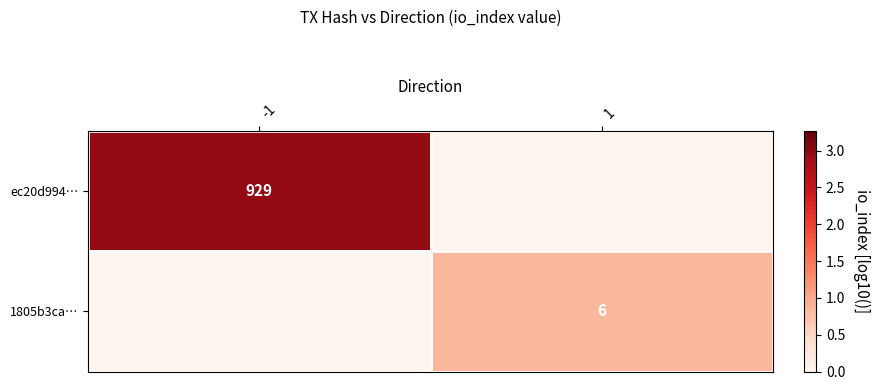

Is the value of 1805b3ca… at 1 greater than the value of ec20d994… at -1?

No